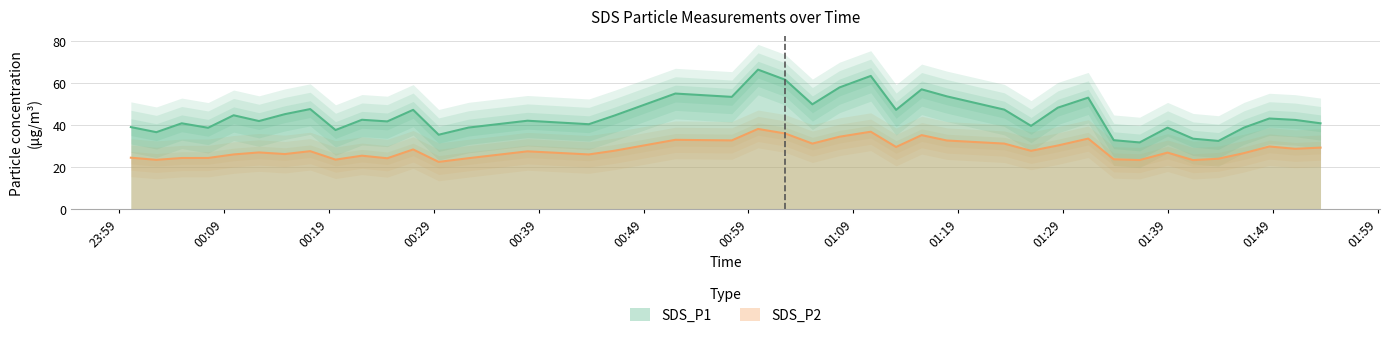

What is the difference between the maximum and minimum values in the SDS_P1 series?

34.6